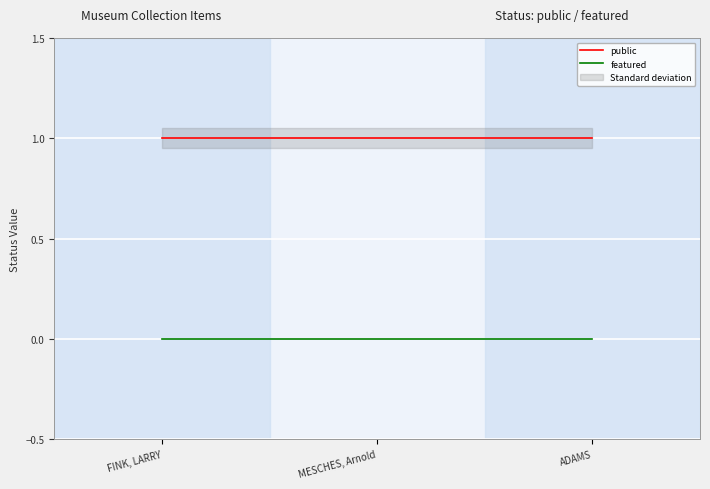

Count the number of data series in this chart.

2